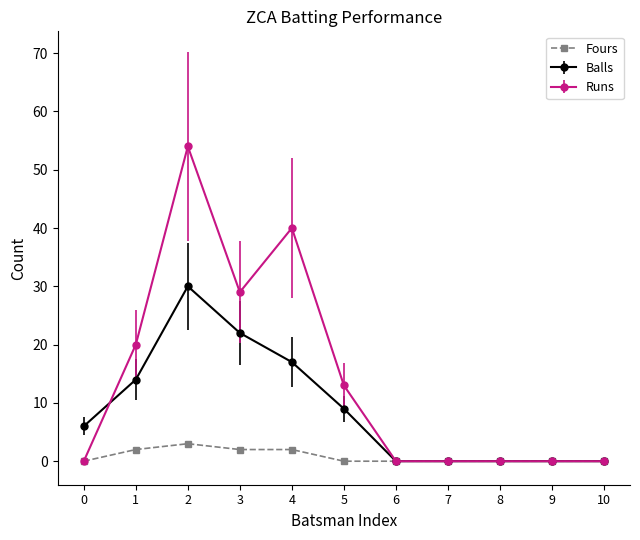

What is the difference between the highest and lowest values at 4?

38